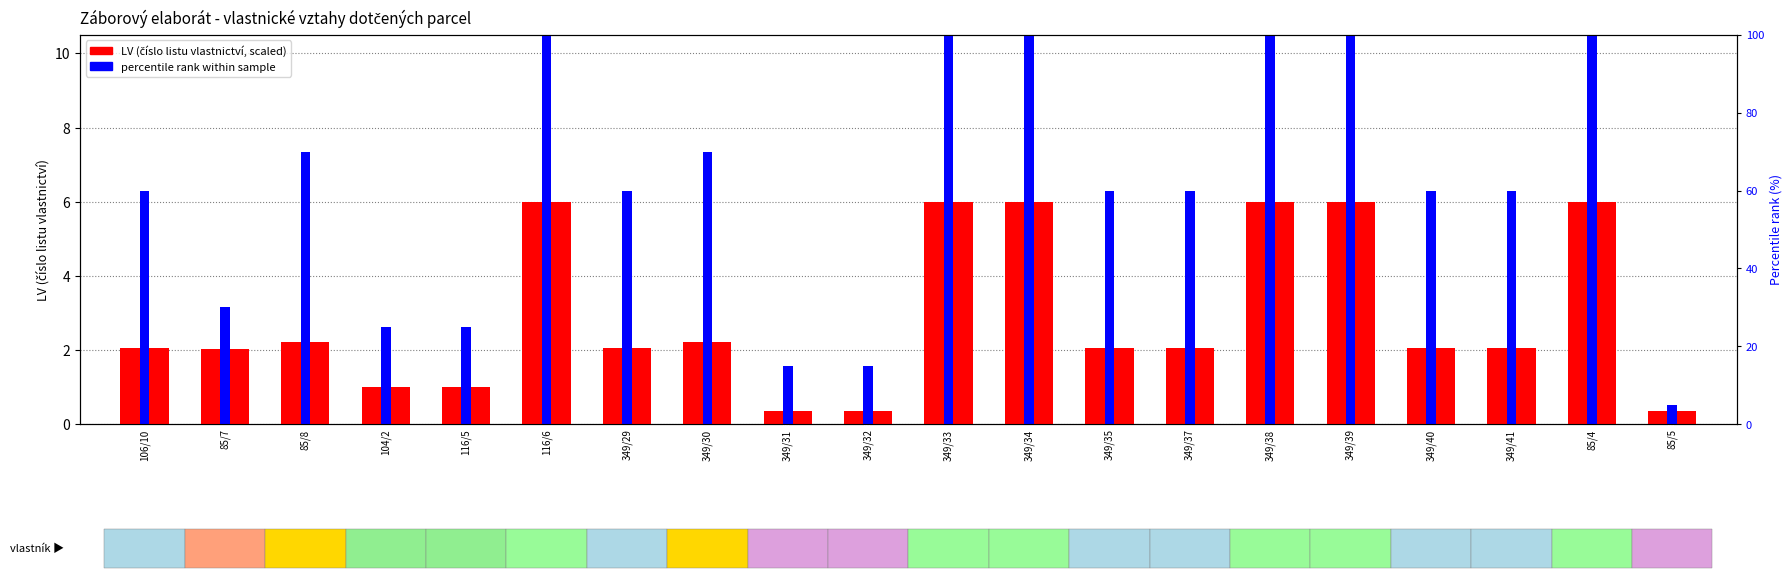

Does the chart contain any negative values?

No